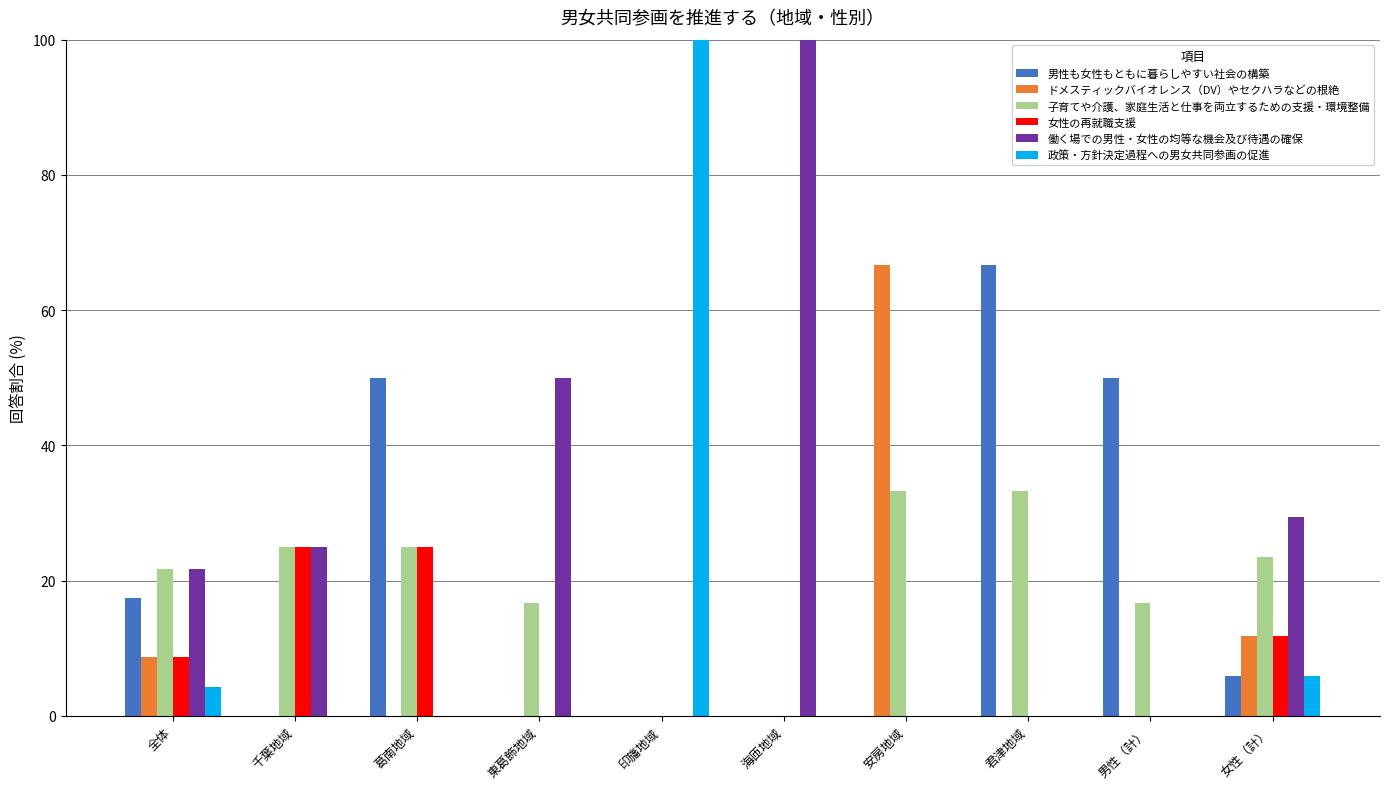

Is it true that 子育てや介護、家庭生活と仕事を両立するための支援・環境整備 equals 23.5 at 女性（計）?

True